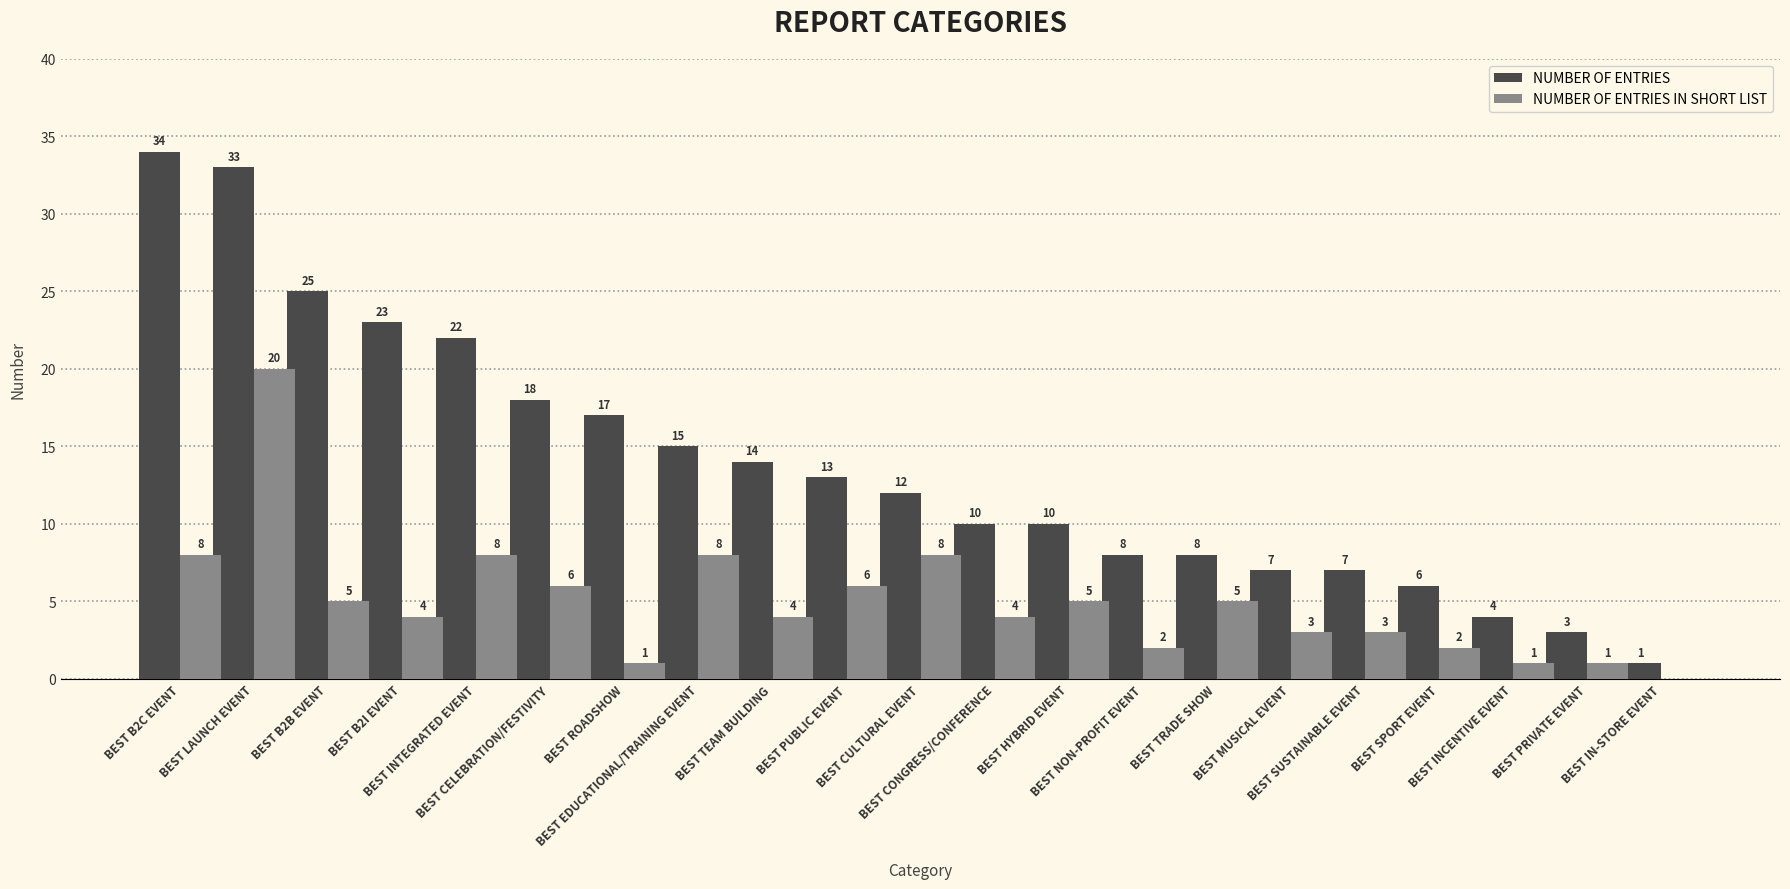

What are all the series names shown in the legend?

NUMBER OF ENTRIES, NUMBER OF ENTRIES IN SHORT LIST